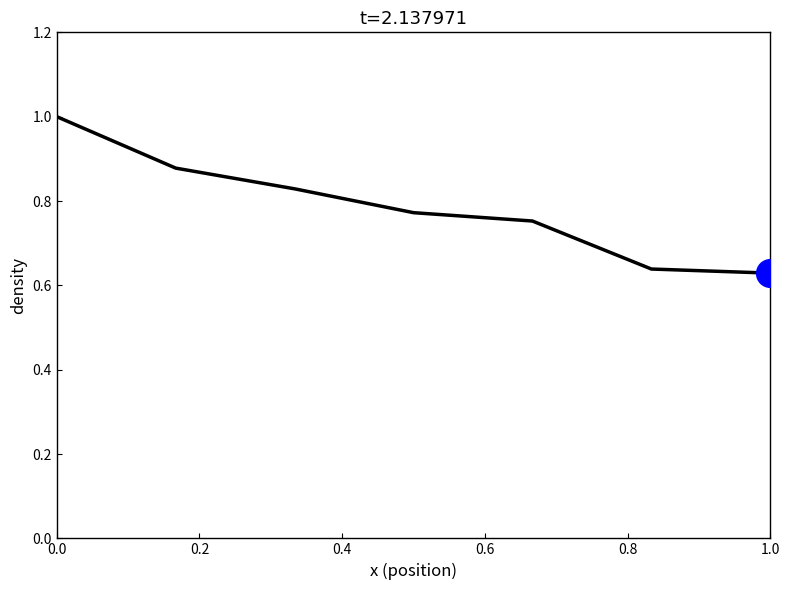

What is the difference between the maximum and minimum values?

0.4